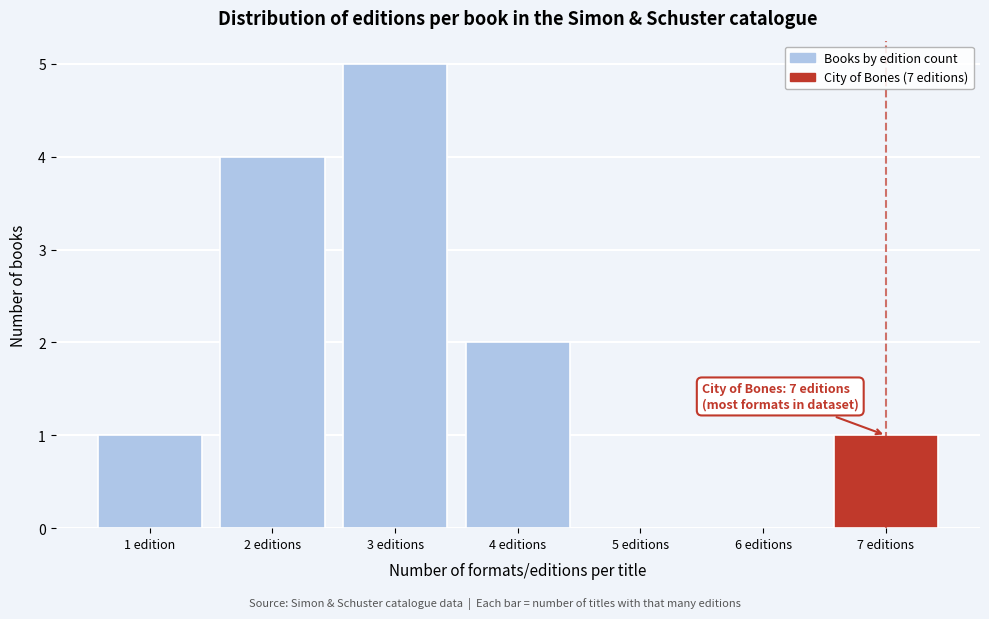

Reading right to left, extract all data points from this chart.

7 editions=1	6 editions=0	5 editions=0	4 editions=2	3 editions=5	2 editions=4	1 edition=1